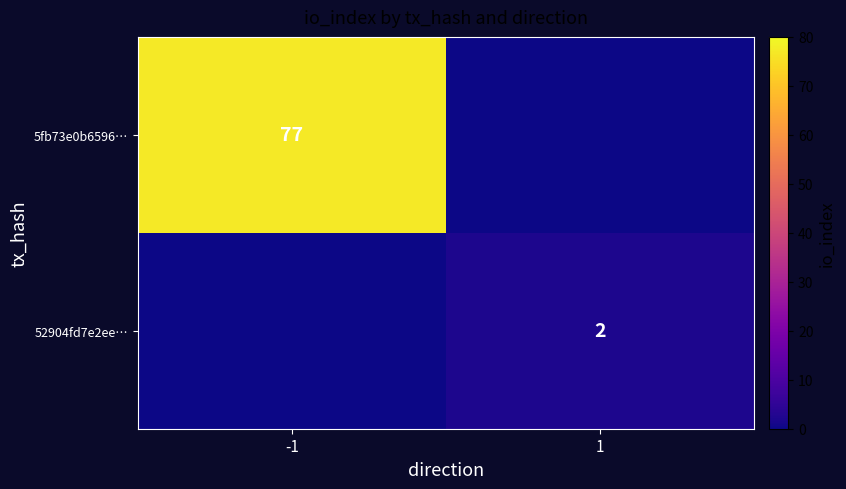

Between -1 and 1, which is larger?

-1